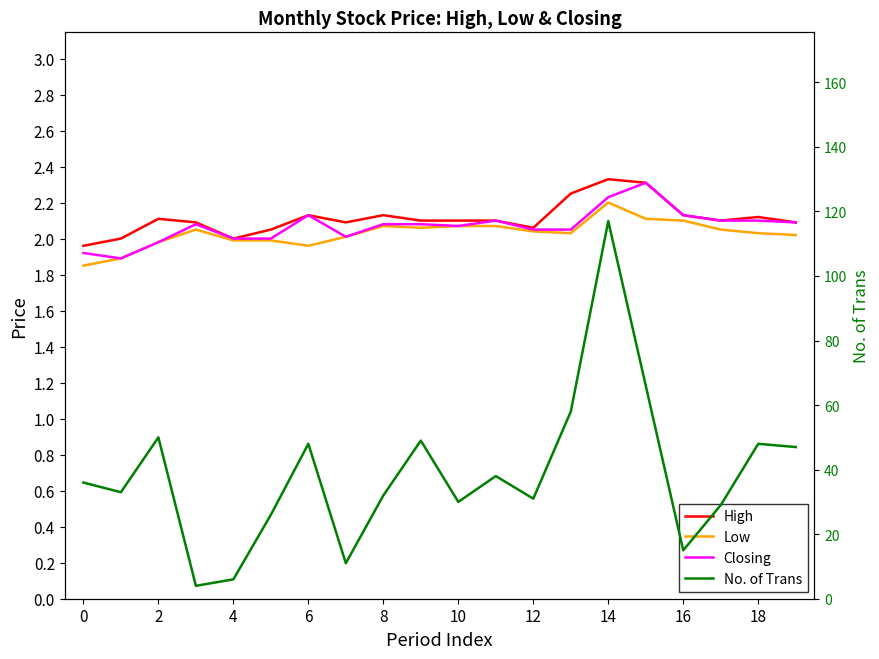

What is the average value of the Low series?

2.0